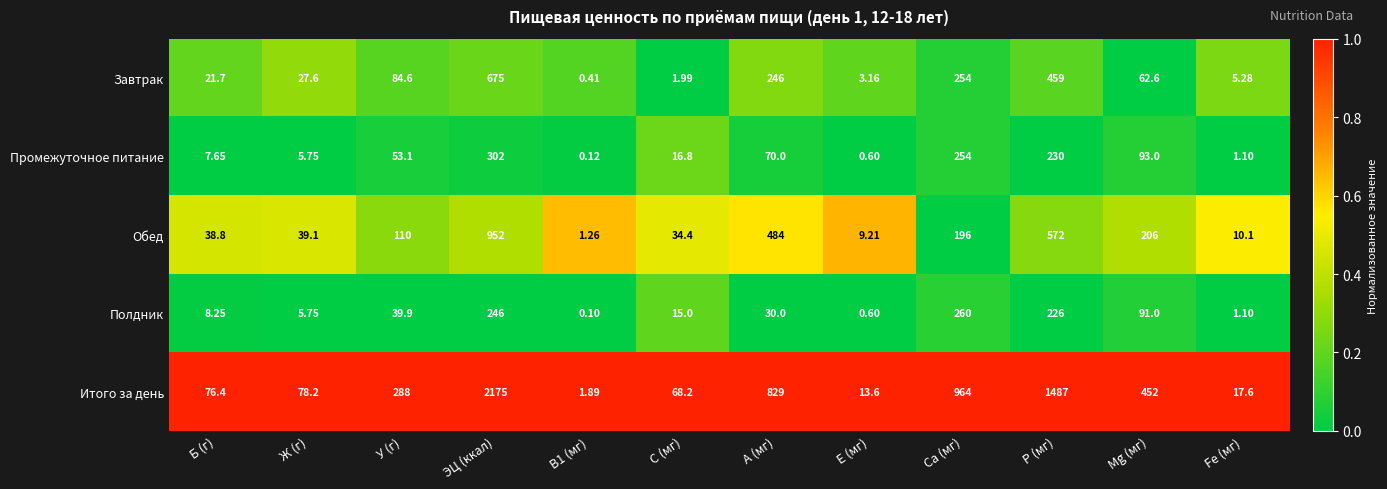

Is the value of Итого за день at E (мг) greater than the value of Полдник at Fe (мг)?

Yes